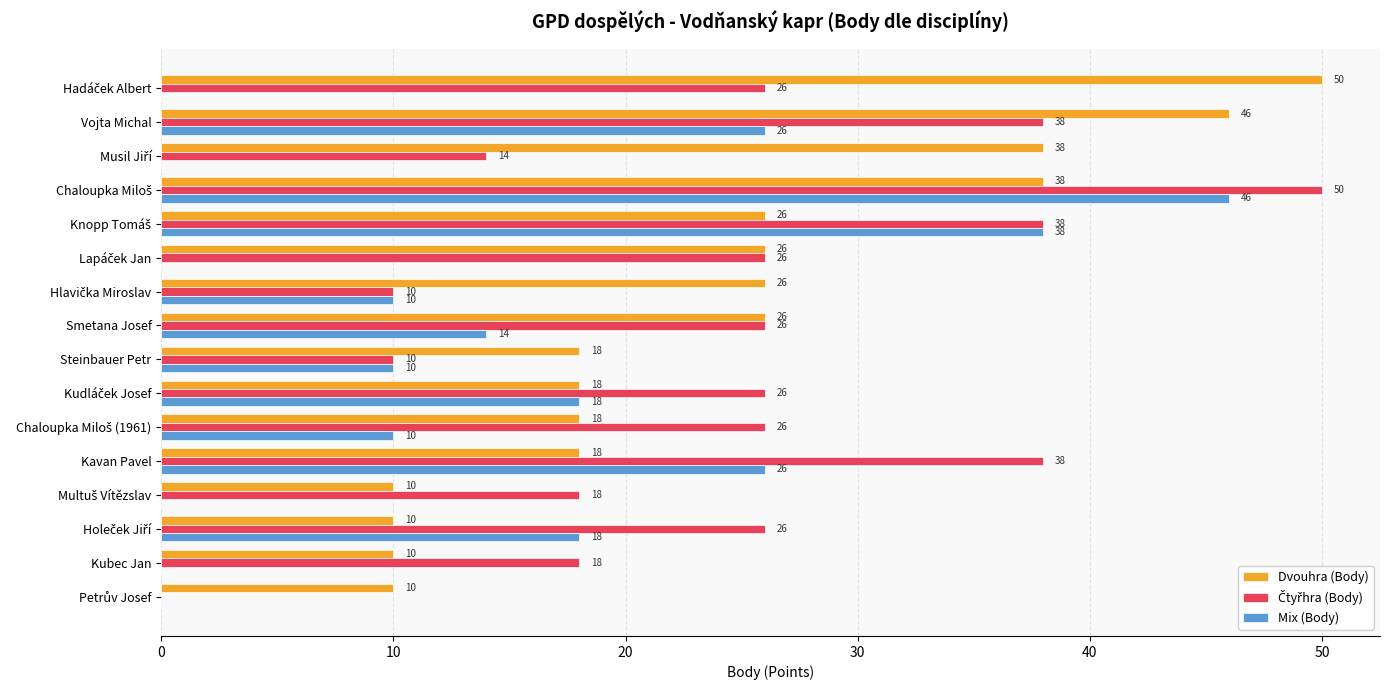

What is the total value across all series at Kavan Pavel?

82